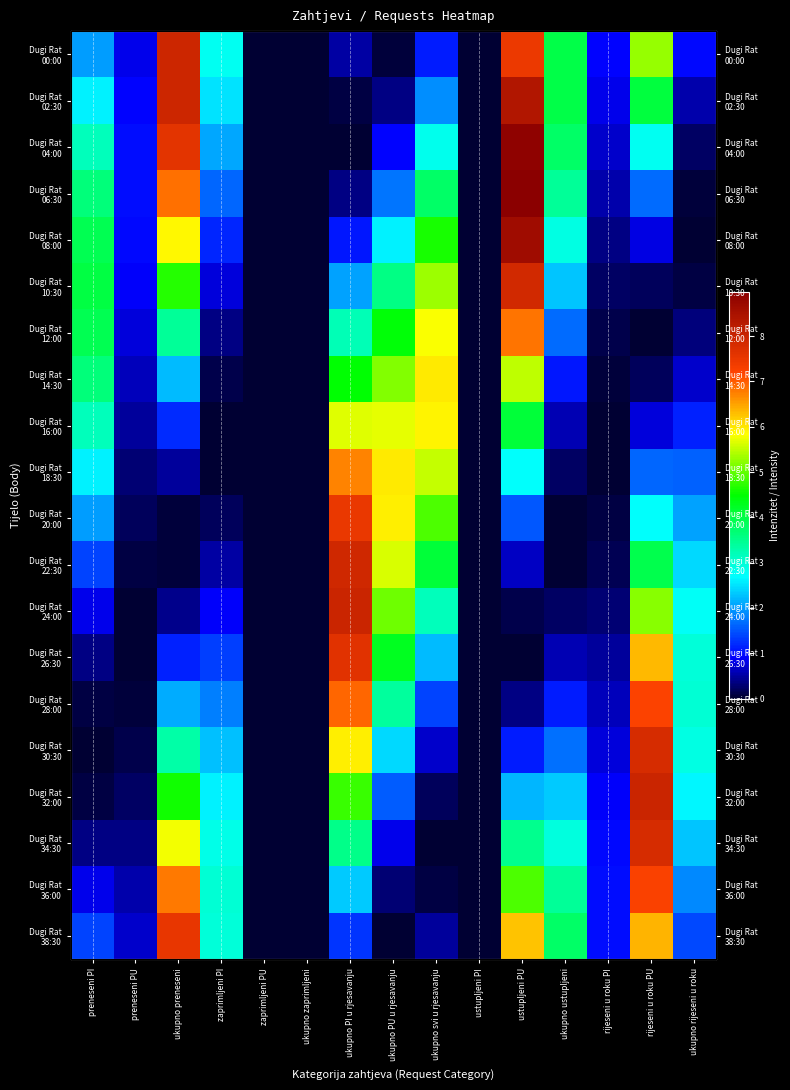

Rank the series by their maximum value, from highest to lowest.

Dugi Rat 06:30, Dugi Rat 04:00, Dugi Rat 08:00, Dugi Rat 02:30, Dugi Rat 32:00, Dugi Rat 24:00, Dugi Rat 00:00, Dugi Rat 22:30, Dugi Rat 10:30, Dugi Rat 34:30, Dugi Rat 30:30, Dugi Rat 26:30, Dugi Rat 38:30, Dugi Rat 20:00, Dugi Rat 36:00, Dugi Rat 28:00, Dugi Rat 12:00, Dugi Rat 18:30, Dugi Rat 14:30, Dugi Rat 16:00